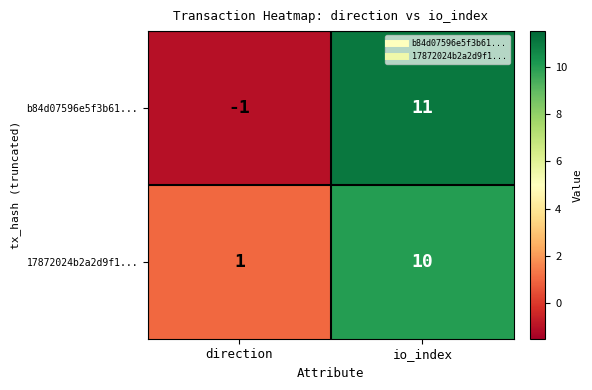

Which category has the highest value across all series?

io_index